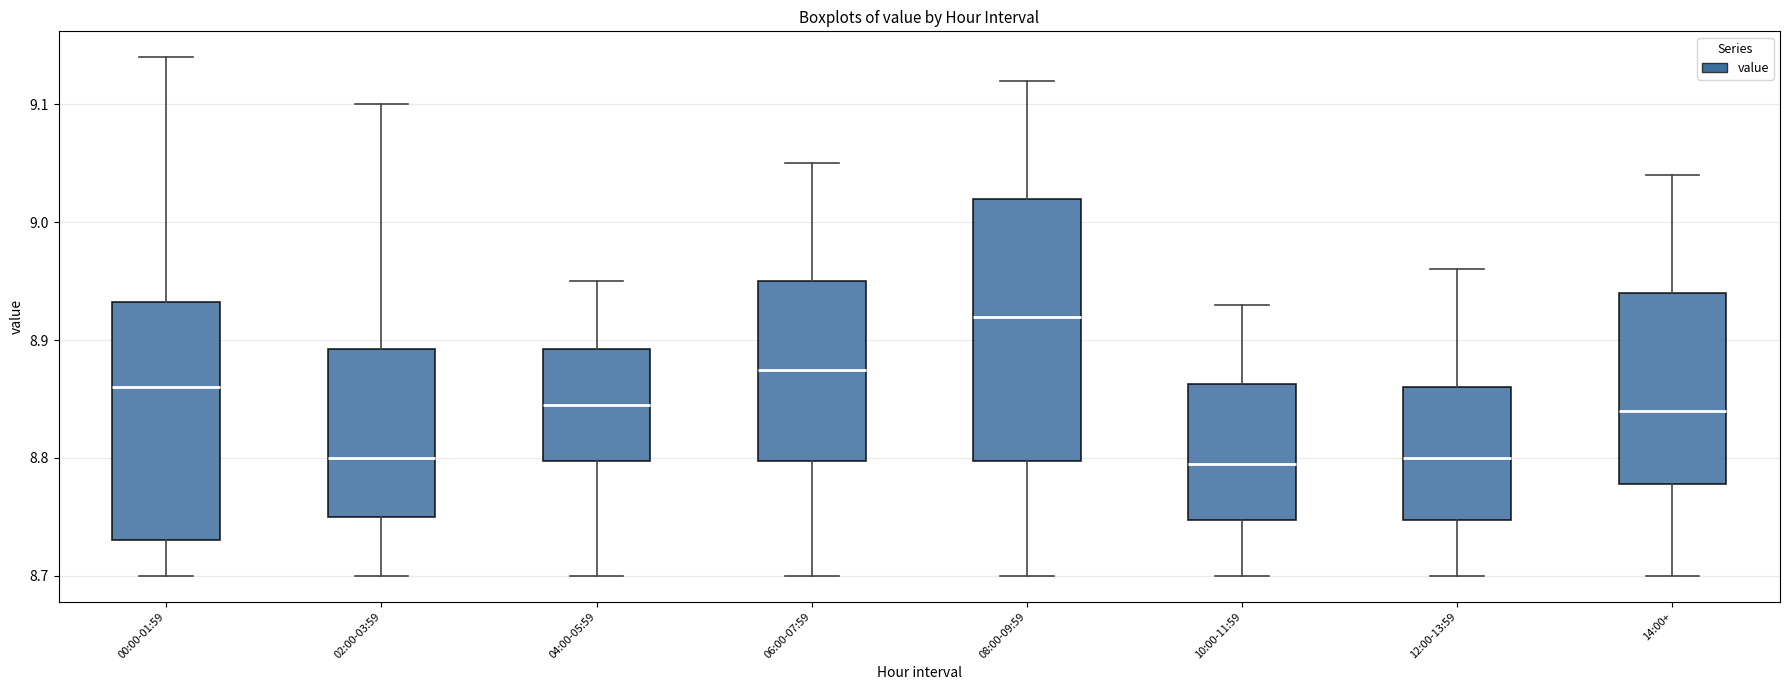

Reading left to right, read every box against the y-axis: the position of its median line, the range the box covers, and the ends of its whiskers. The values are not printed on the chart, so give them approximately, as read against the axis.

00:00-01:59: median 8.86, box 8.73 to 8.93, whiskers 8.70 to 9.14
02:00-03:59: median 8.80, box 8.75 to 8.89, whiskers 8.70 to 9.10
04:00-05:59: median 8.85, box 8.80 to 8.89, whiskers 8.70 to 8.95
06:00-07:59: median 8.88, box 8.80 to 8.95, whiskers 8.70 to 9.05
08:00-09:59: median 8.92, box 8.80 to 9.02, whiskers 8.70 to 9.12
10:00-11:59: median 8.80, box 8.75 to 8.86, whiskers 8.70 to 8.93
12:00-13:59: median 8.80, box 8.75 to 8.86, whiskers 8.70 to 8.96
14:00+: median 8.84, box 8.78 to 8.94, whiskers 8.70 to 9.04